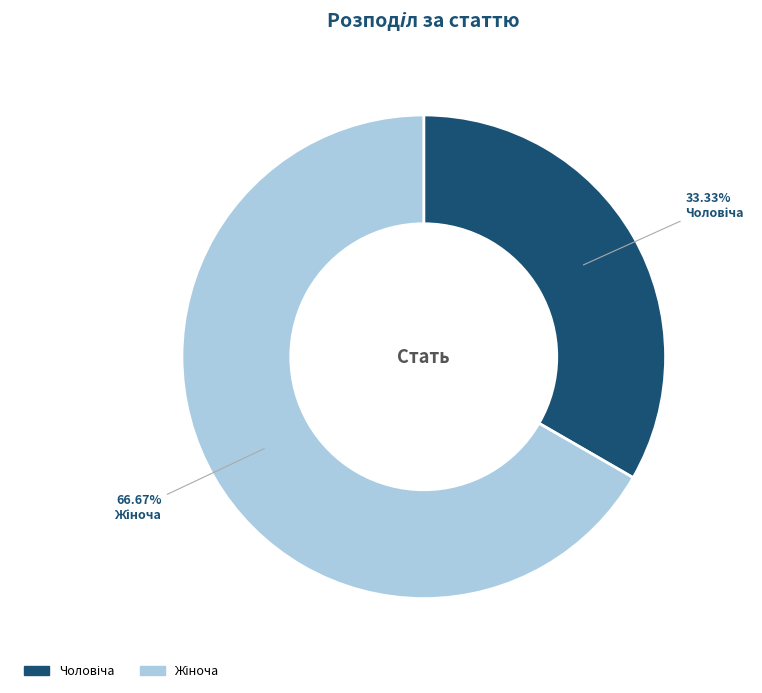

Is there a majority slice in this chart?

Yes